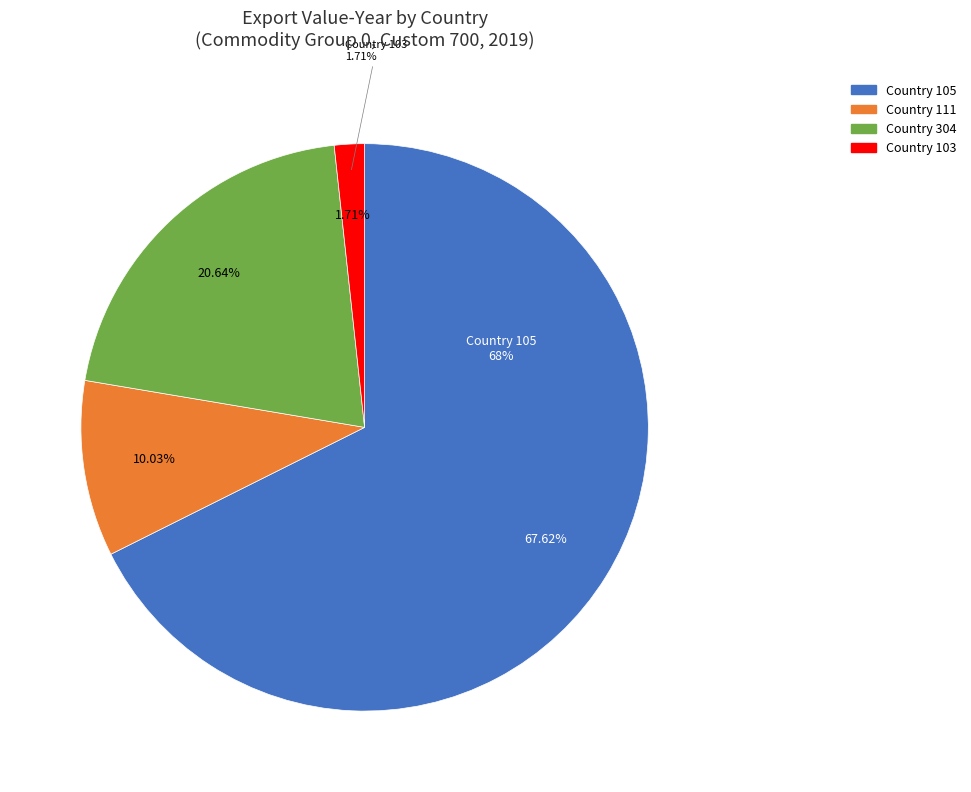

How many slices are in this pie chart?

4